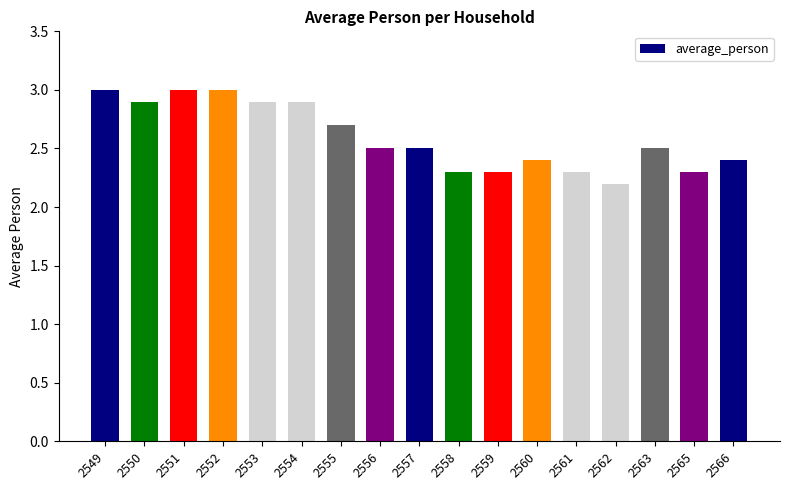

Reading right to left, what are all the values shown in this chart?

2566=2.4	2565=2.3	2563=2.5	2562=2.2	2561=2.3	2560=2.4	2559=2.3	2558=2.3	2557=2.5	2556=2.5	2555=2.7	2554=2.9	2553=2.9	2552=3.0	2551=3.0	2550=2.9	2549=3.0